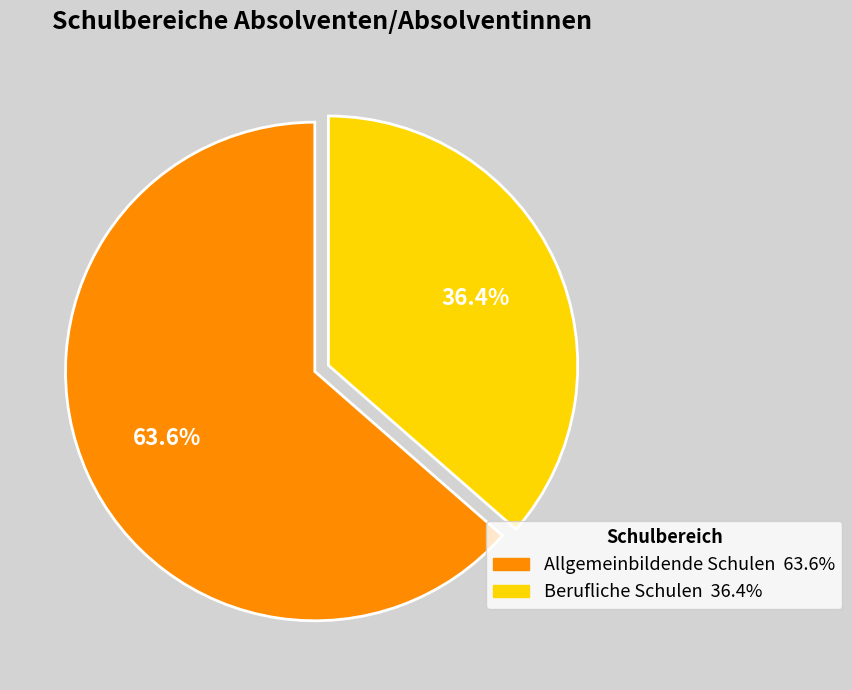

To the nearest percent, what portion does Berufliche Schulen represent?

36%